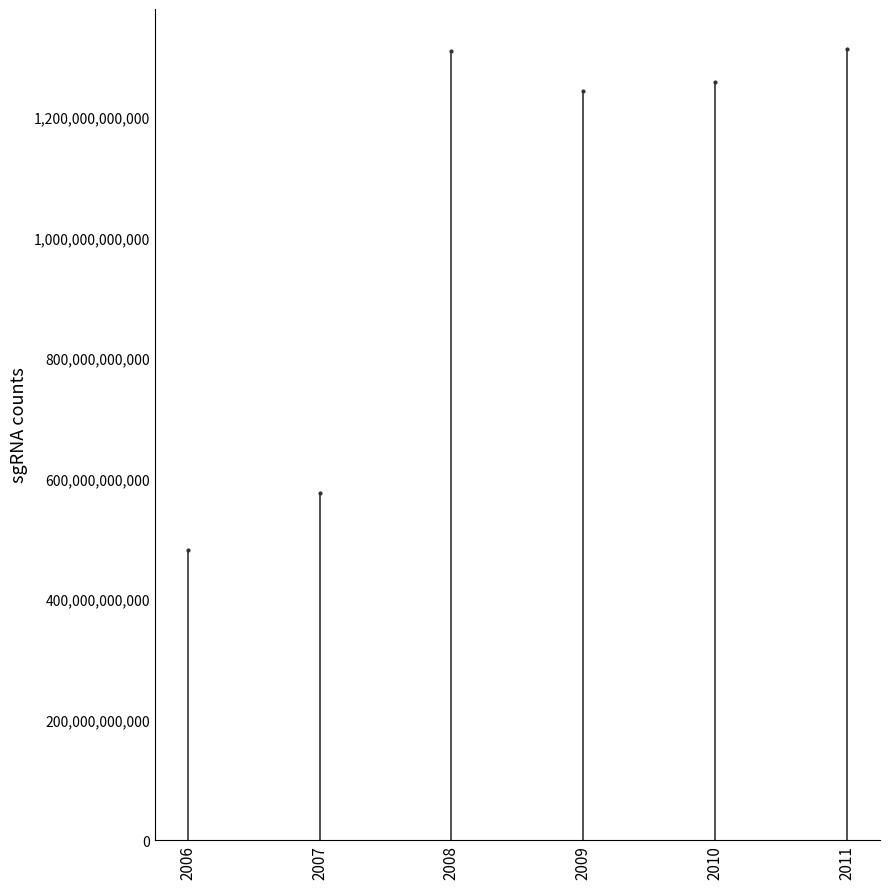

Which has a higher value, 2006 or 2007?

2007